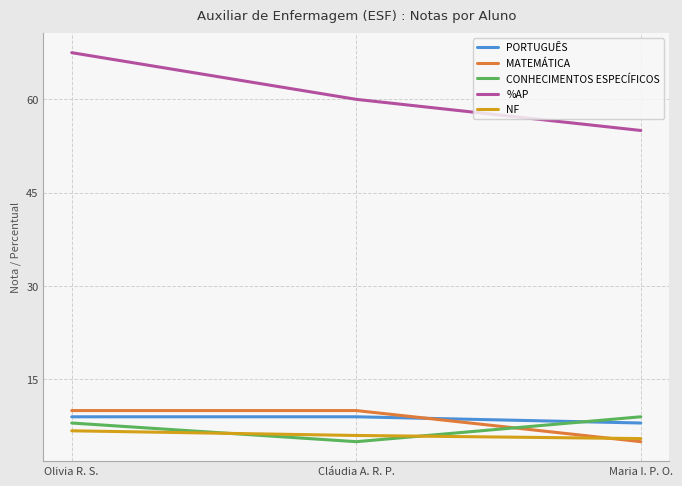

At which category is the sum across all series the highest?

Olivia R. S.